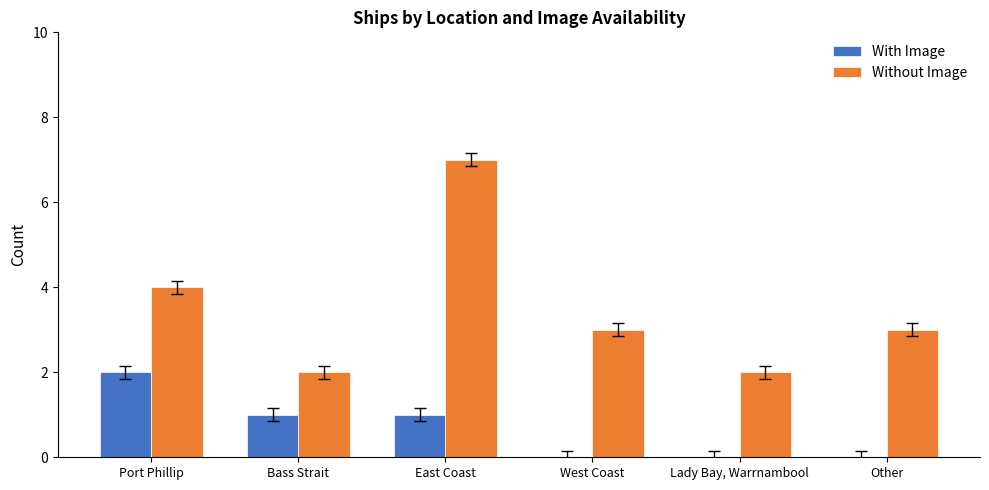

Is the value of Without Image at East Coast greater than the value of With Image at Lady Bay, Warrnambool?

Yes